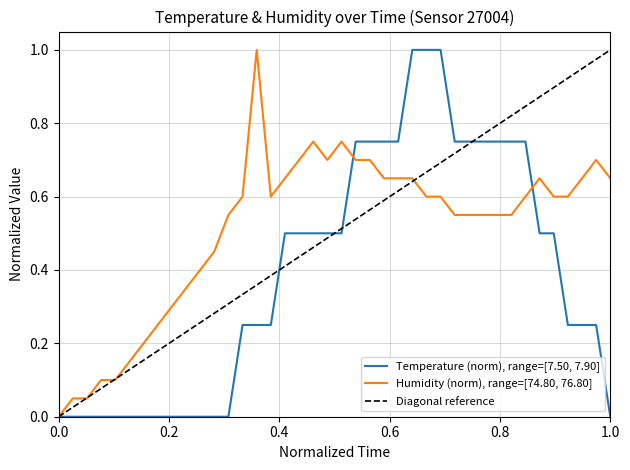

What is the spread (max minus min) of values at 00:03?

0.1